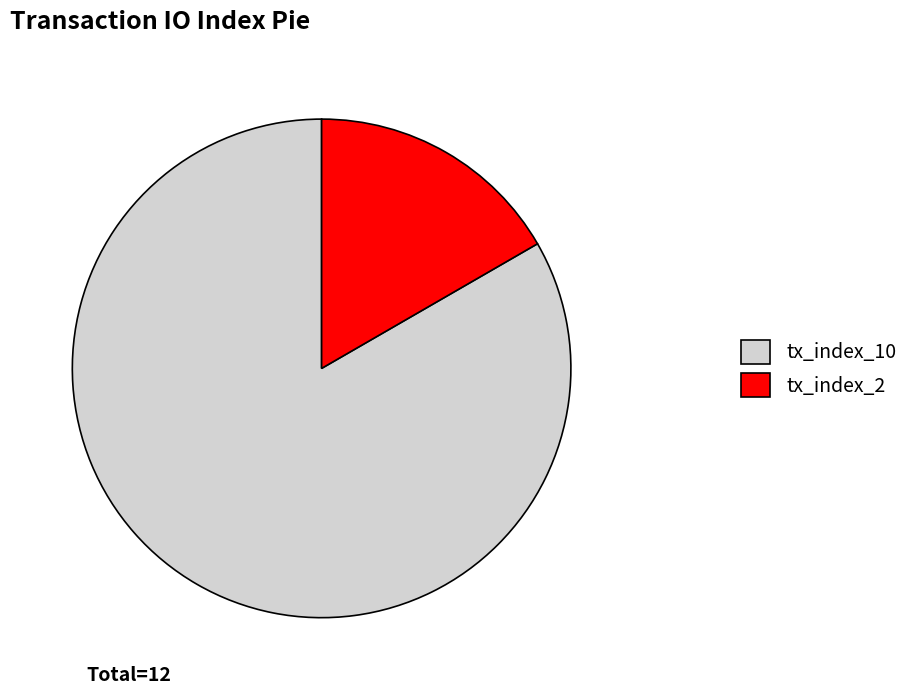

Which slice is the largest?

tx_index_10